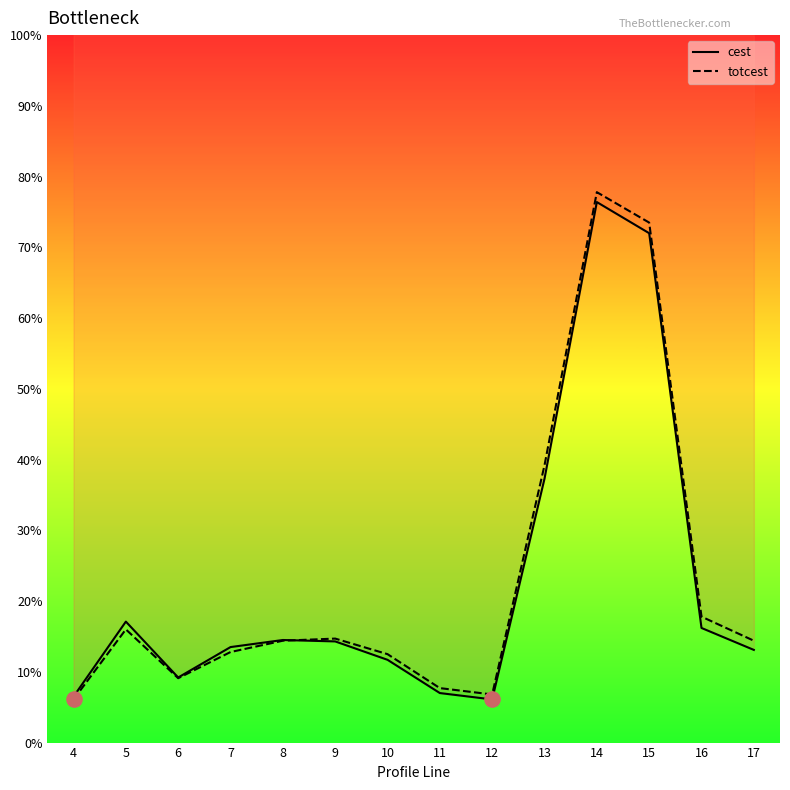

What is the total value across all series at 16?

34.0